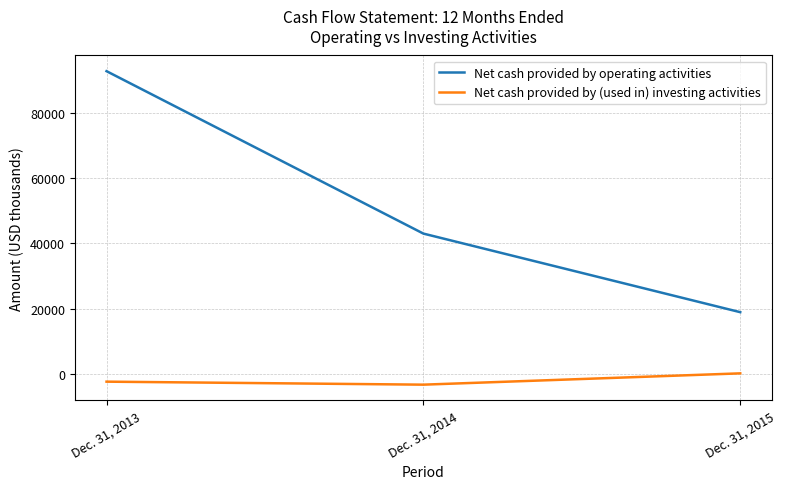

Rank the series by their maximum value, from lowest to highest.

Net cash provided by (used in) investing activities, Net cash provided by operating activities